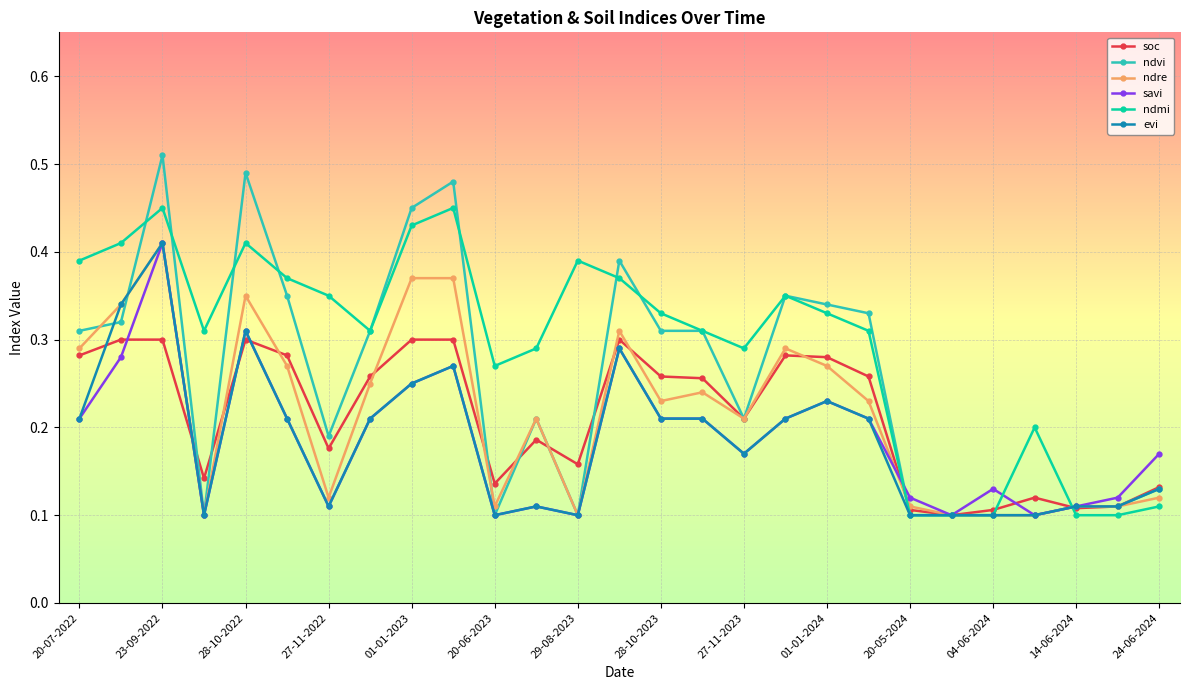

Which series has the largest range (max minus min)?

ndvi